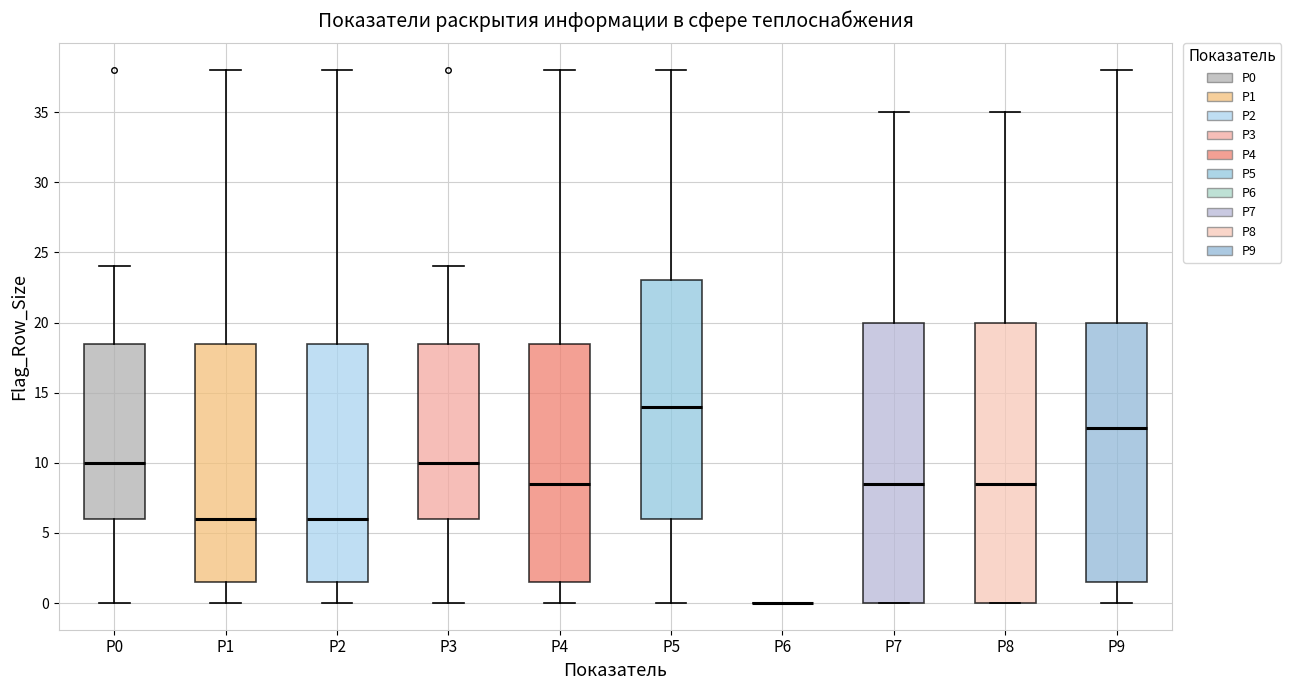

Reading left to right, read every box against the y-axis: the position of its median line, the range the box covers, and the ends of its whiskers. The values are not printed on the chart, so give them approximately, as read against the axis.

P0: median 10.0, box 6.0 to 18.5, whiskers 0.0 to 24.0
P1: median 6.0, box 1.5 to 18.5, whiskers 0.0 to 38.0
P2: median 6.0, box 1.5 to 18.5, whiskers 0.0 to 38.0
P3: median 10.0, box 6.0 to 18.5, whiskers 0.0 to 24.0
P4: median 8.5, box 1.5 to 18.5, whiskers 0.0 to 38.0
P5: median 14.0, box 6.0 to 23.0, whiskers 0.0 to 38.0
P6: box collapsed to a line at 0.0, whiskers 0.0 to 0.0
P7: median 8.5, box 0.0 to 20.0, whiskers 0.0 to 35.0
P8: median 8.5, box 0.0 to 20.0, whiskers 0.0 to 35.0
P9: median 12.5, box 1.5 to 20.0, whiskers 0.0 to 38.0